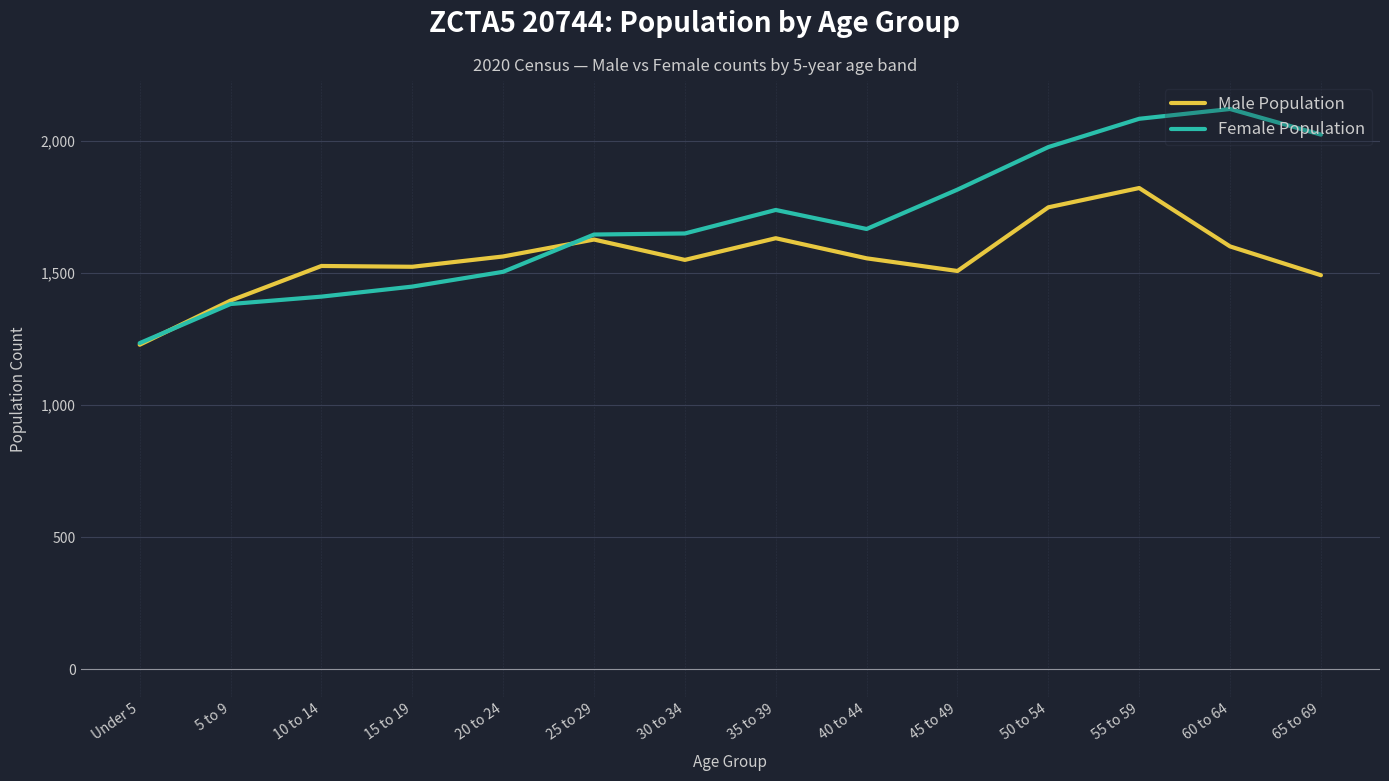

Which category has the highest value in the Male Population series?

55 to 59